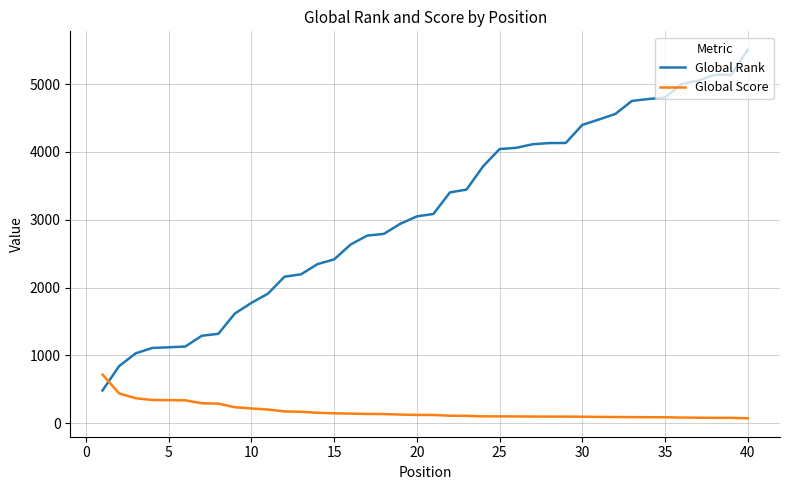

True or false: Global Score and Global Rank cross at least once.

True